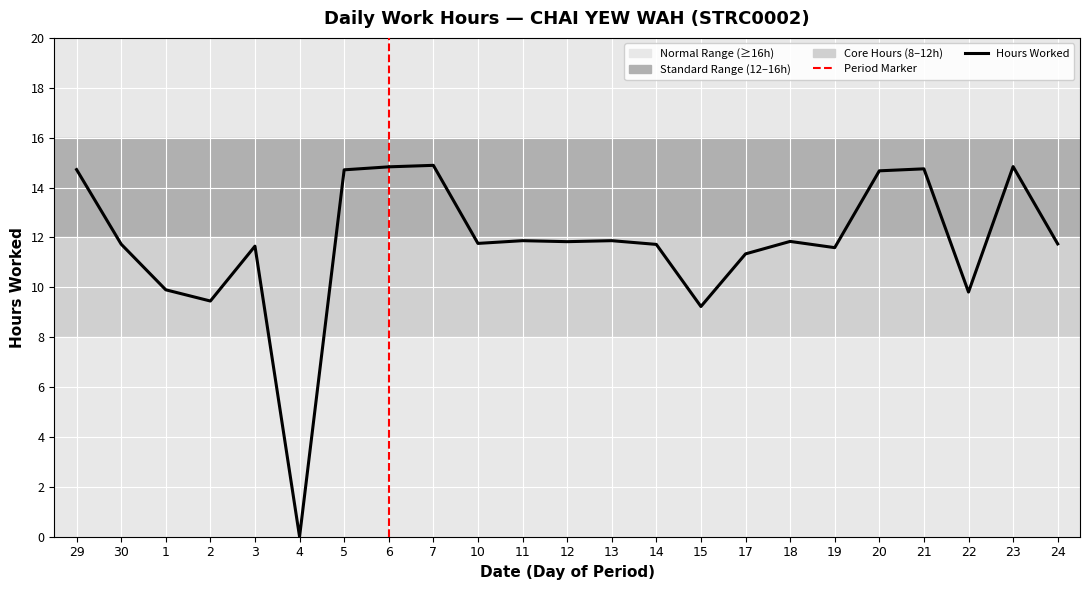

How many values are below 11?

5